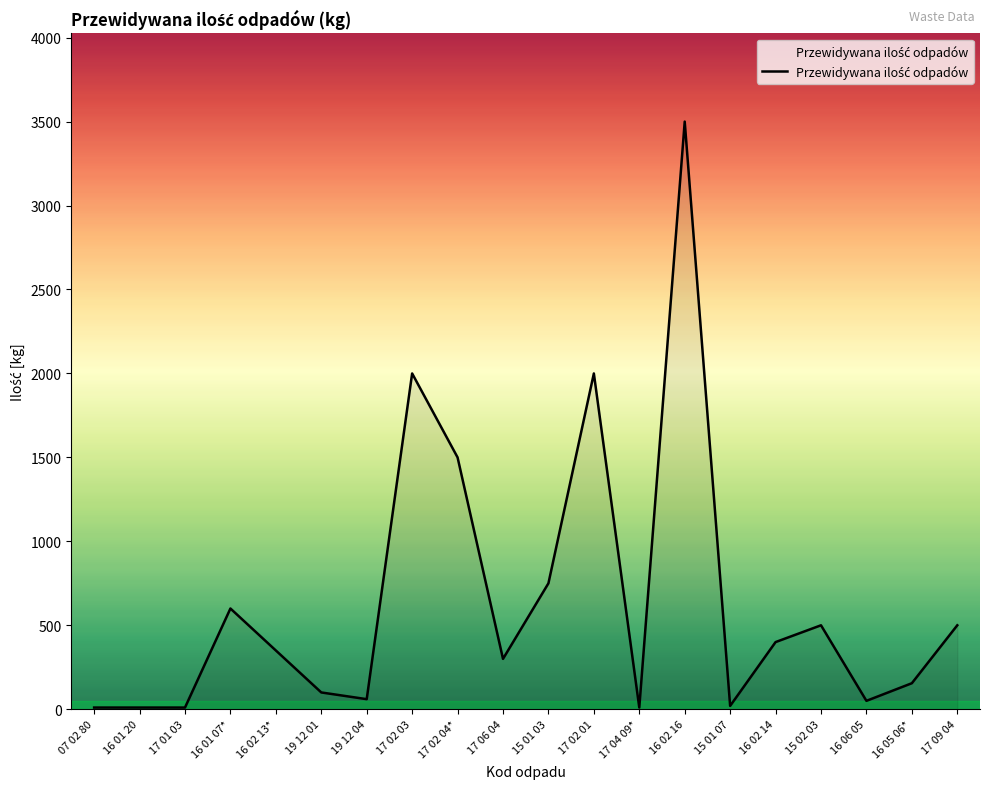

The value at 17 06 04 is 300. True or false?

True